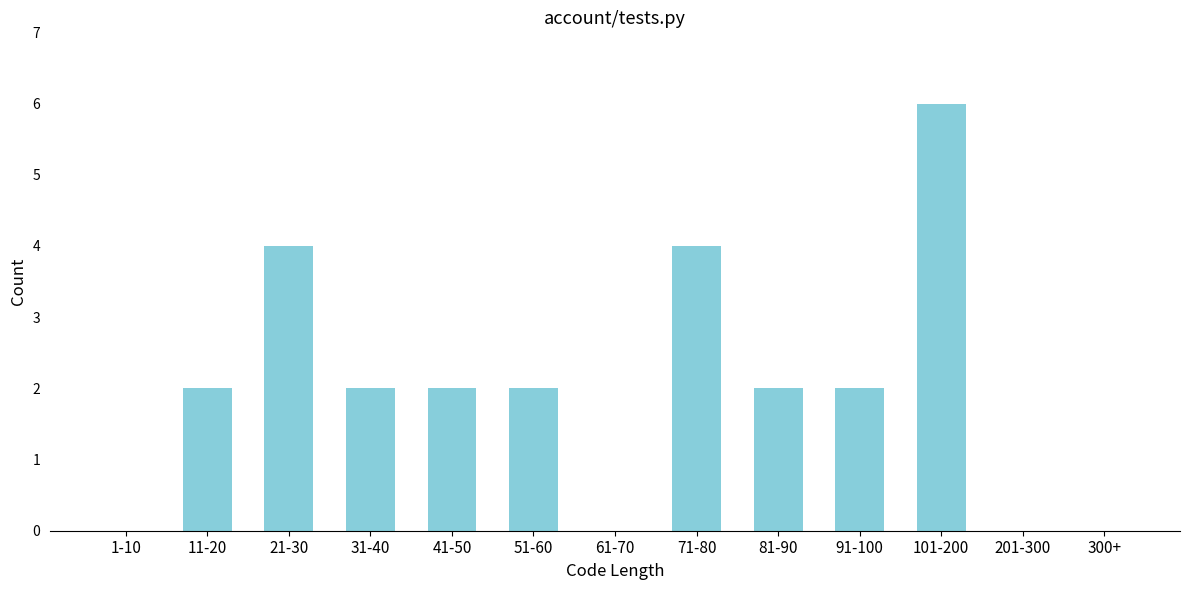

Reading left to right, what are all the values shown in this chart?

1-10=0	11-20=2	21-30=4	31-40=2	41-50=2	51-60=2	61-70=0	71-80=4	81-90=2	91-100=2	101-200=6	201-300=0	300+=0